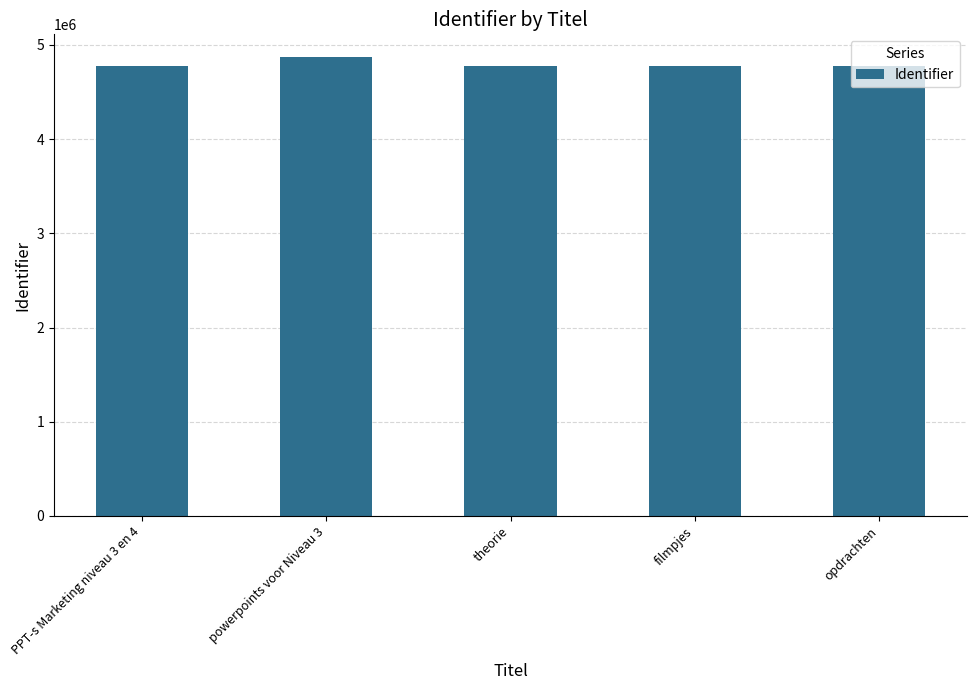

True or false: the data shows 4778303 at theorie.

True